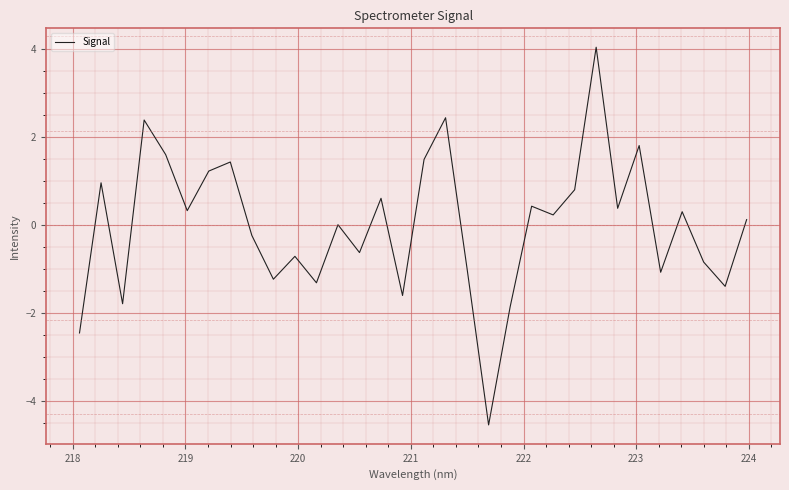

What is the maximum value shown in the chart?

4.1